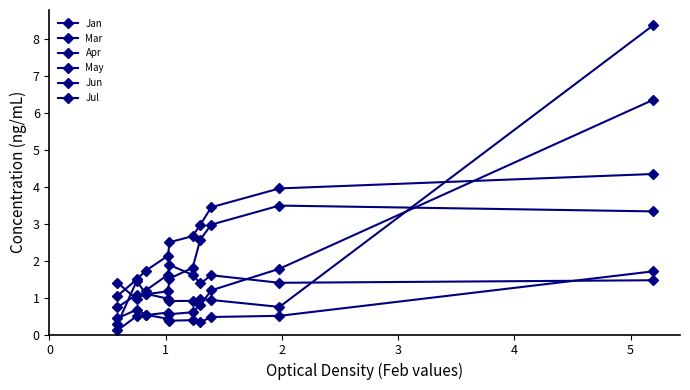

How many data points does each series have?

10